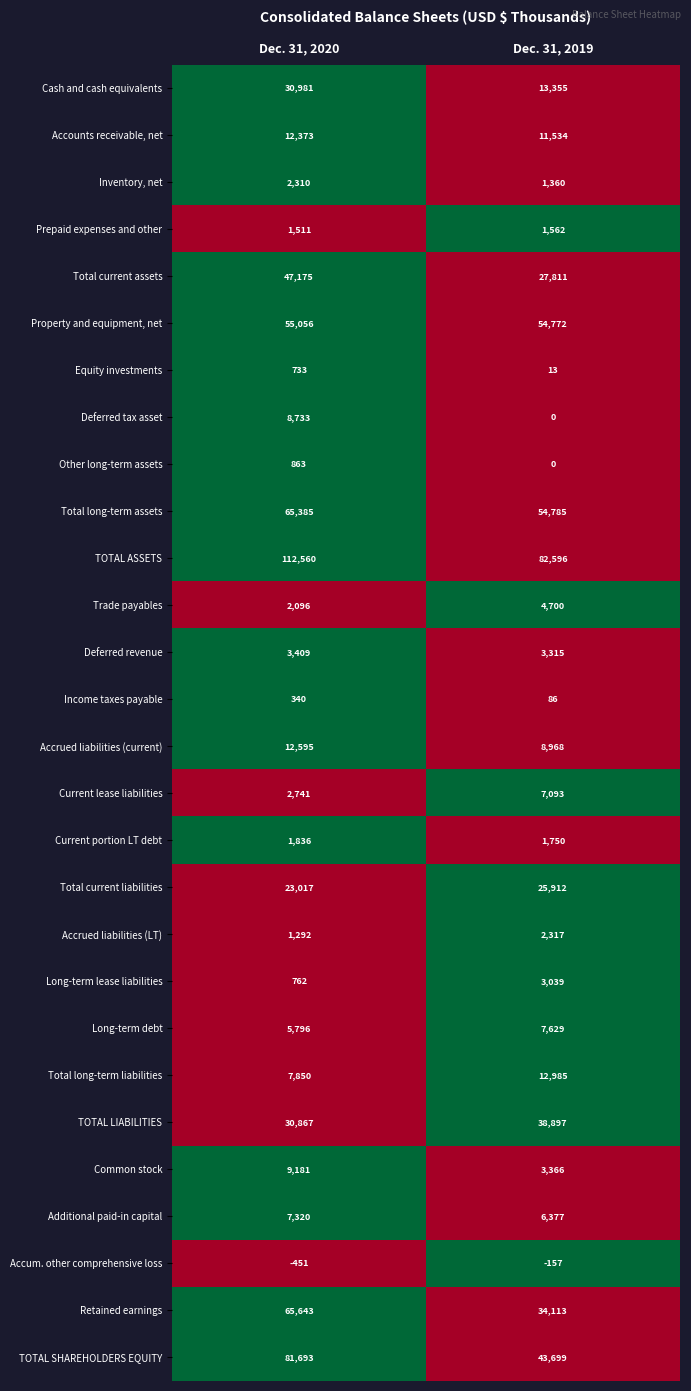

Which series has the largest range (max minus min)?

TOTAL SHAREHOLDERS EQUITY